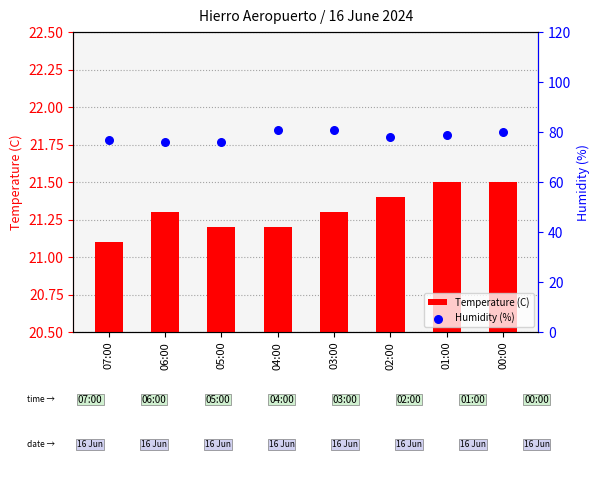

At how many categories does at least one series exceed 42?

8